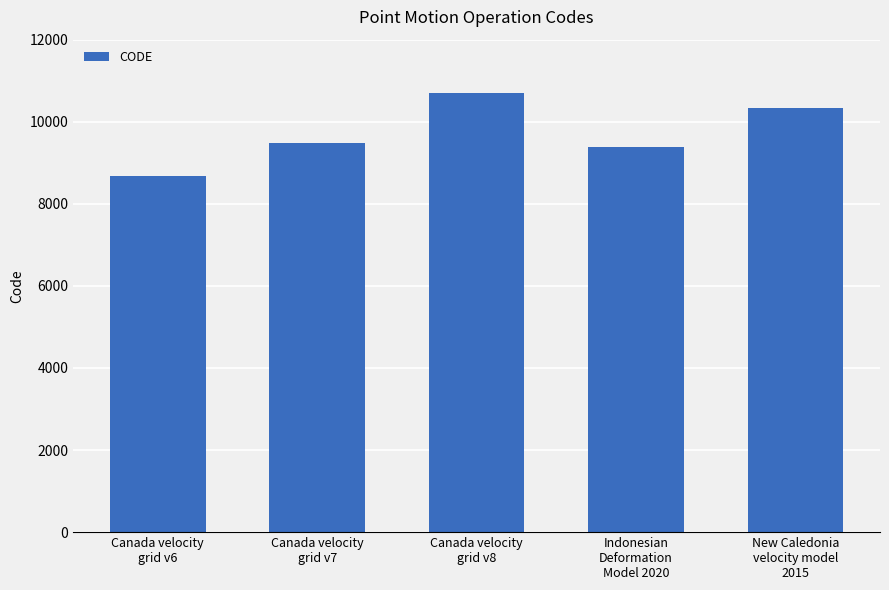

What is the difference between the maximum and minimum values?

2031